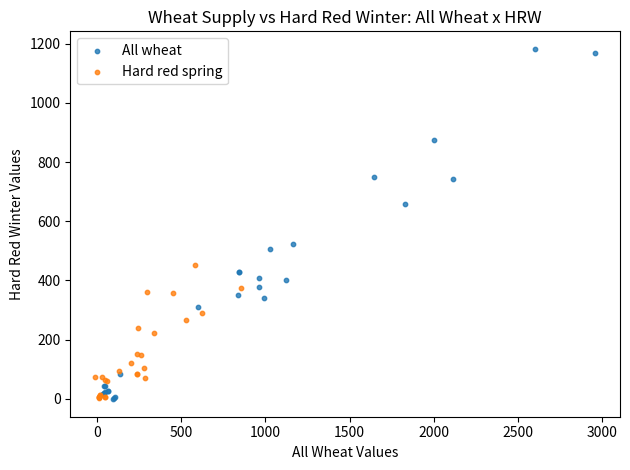

Which series contains the highest Y value?

All wheat